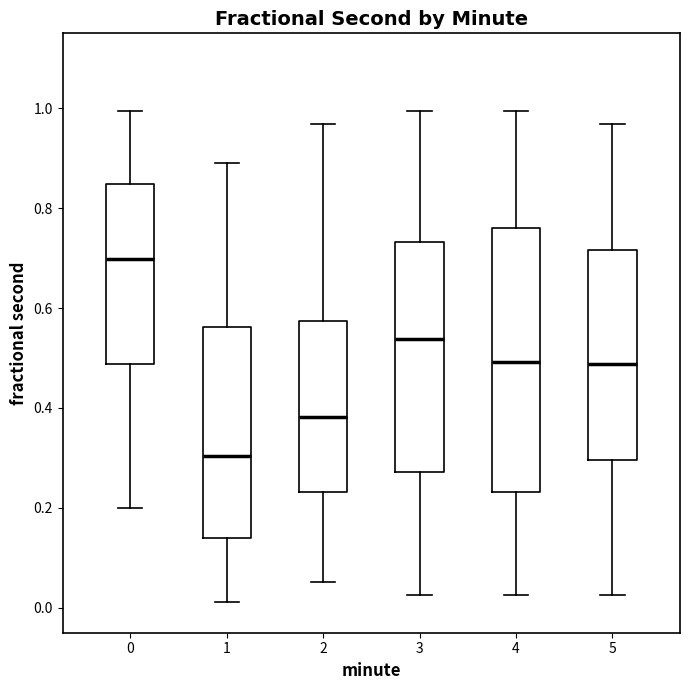

Which box has the highest median line?

0